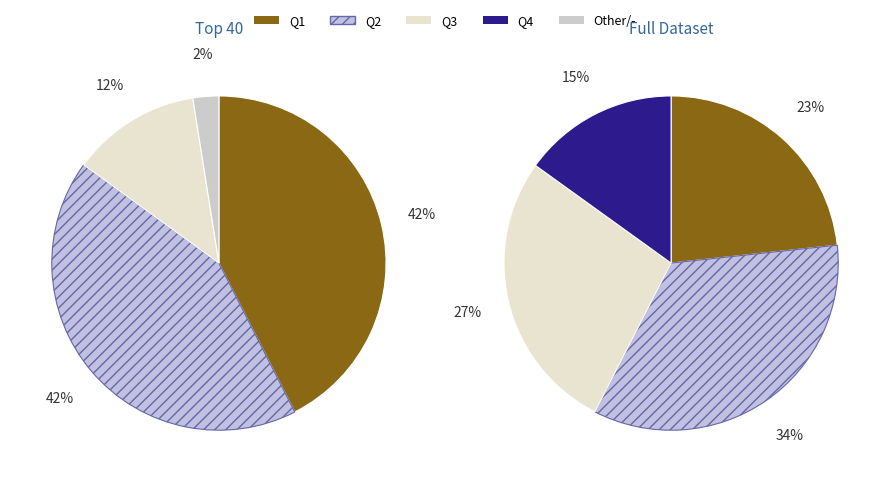

Is it true that Q1 is 23% of the pie?

True